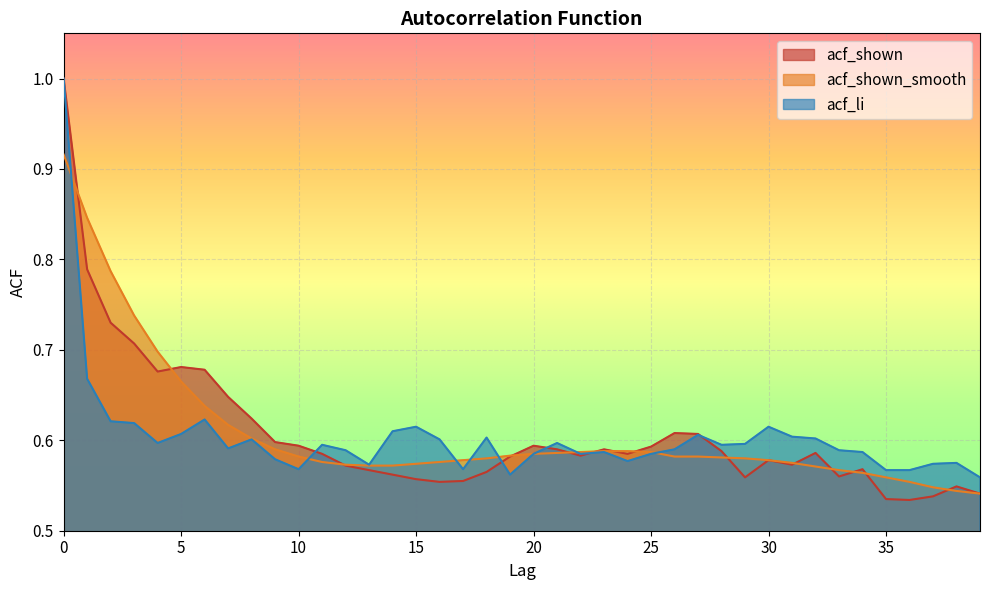

True or false: acf_shown_smooth has more than 2 points higher than both neighbors.

False